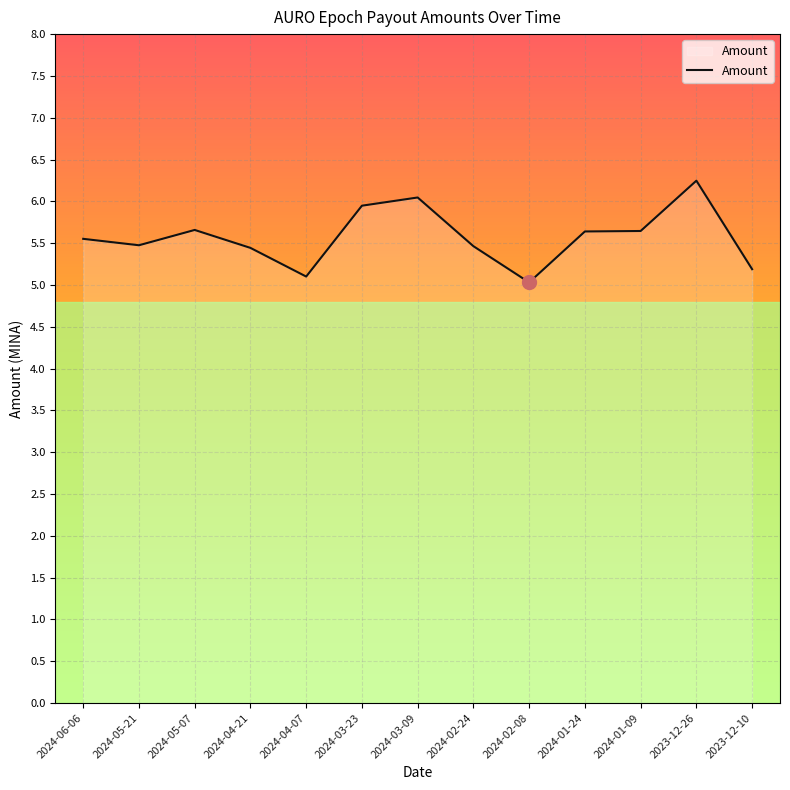

Is it true that the value at 2024-06-06 is 5.6?

True